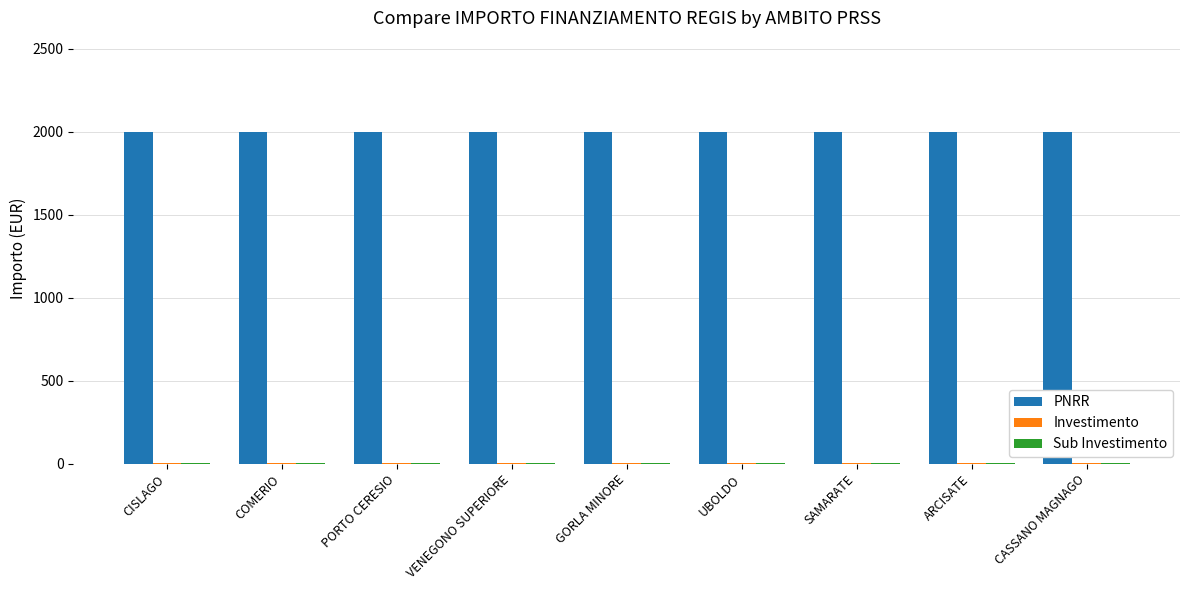

True or false: PNRR has a value of 2799.0 at UBOLDO.

False